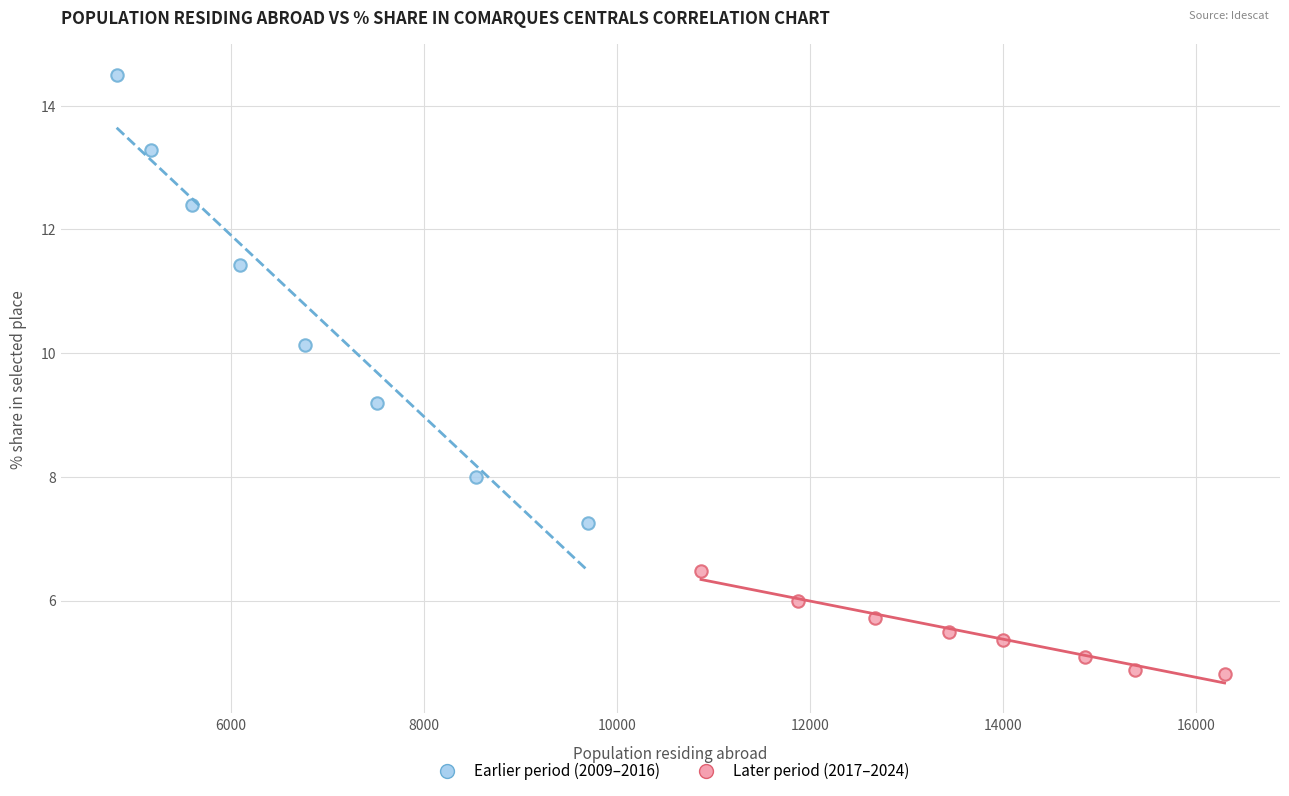

Which series reaches the maximum Y coordinate?

Earlier period (2009–2016)